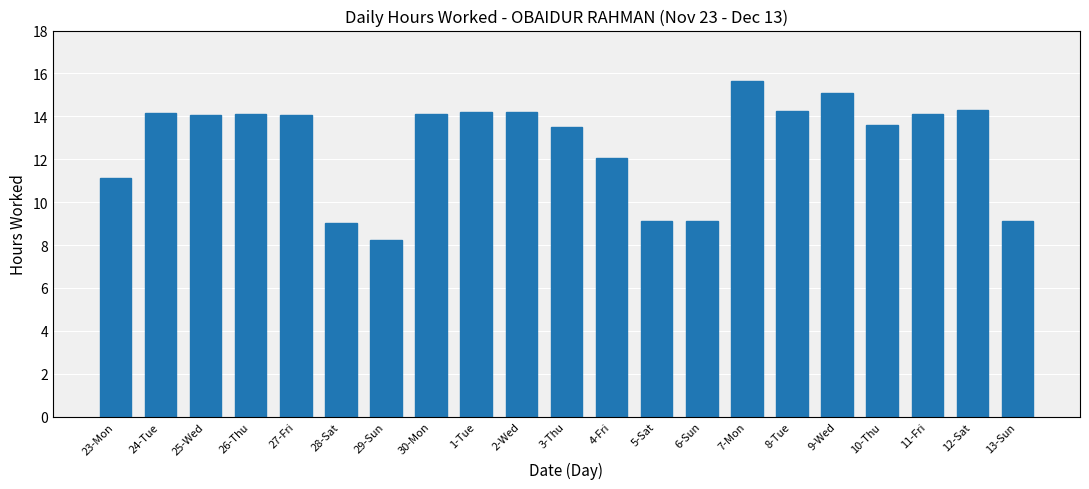

How many distinct data groups are displayed?

1